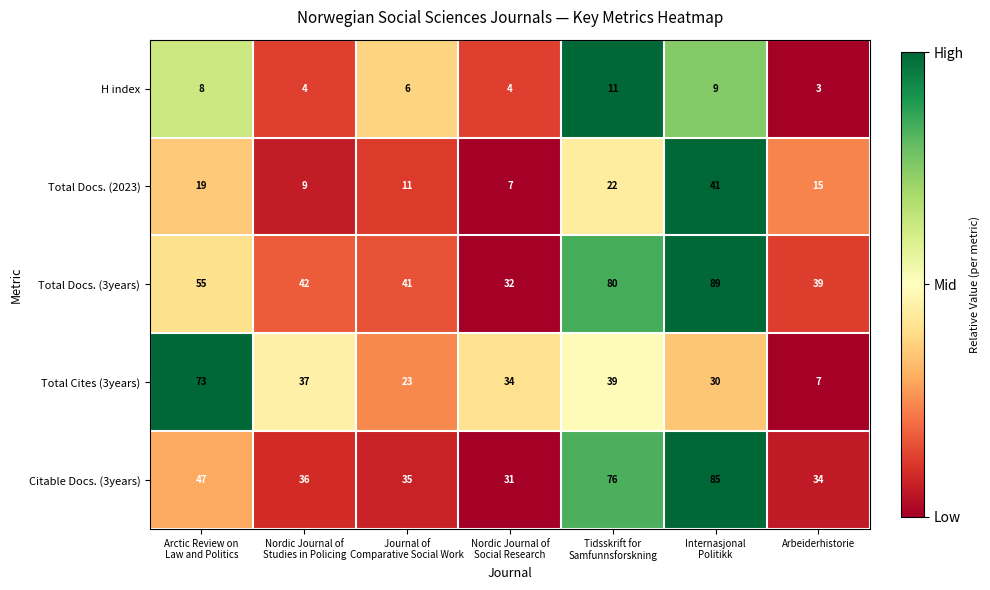

Which series changed the most between Nordic Journal of
Studies in Policing and Internasjonal
Politikk?

Citable Docs. (3years)